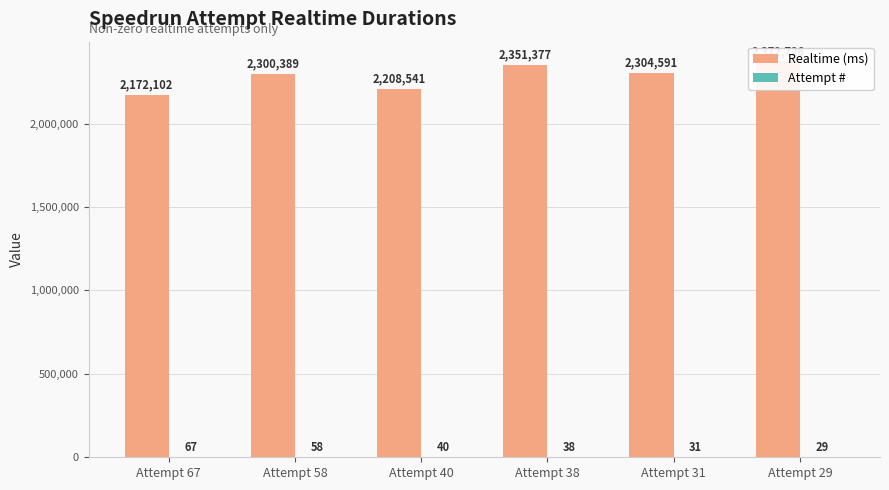

Between Attempt 67 and Attempt 58, which series saw the biggest shift?

Realtime (ms)